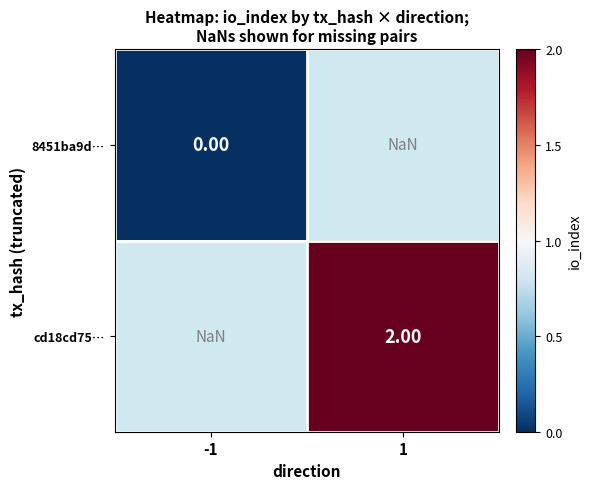

Which label corresponds to the largest value in the chart?

1